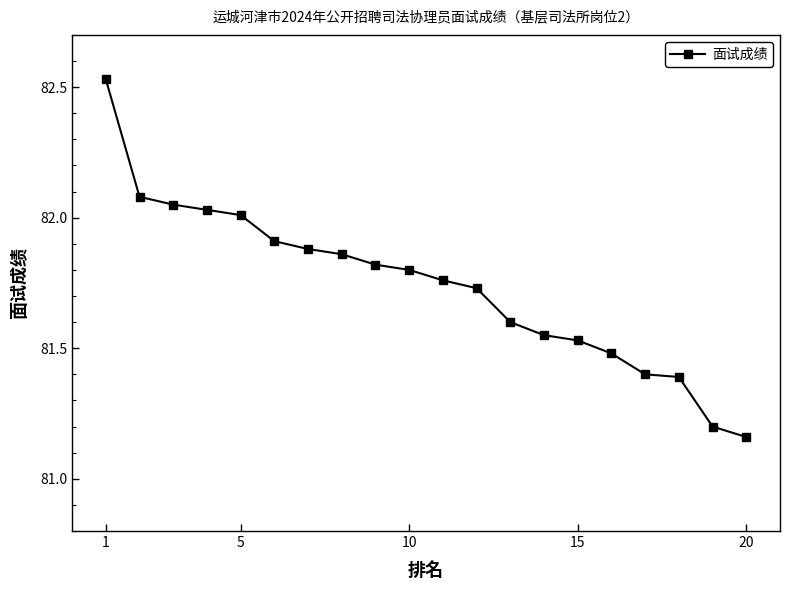

What is the sum of all values?

1634.8